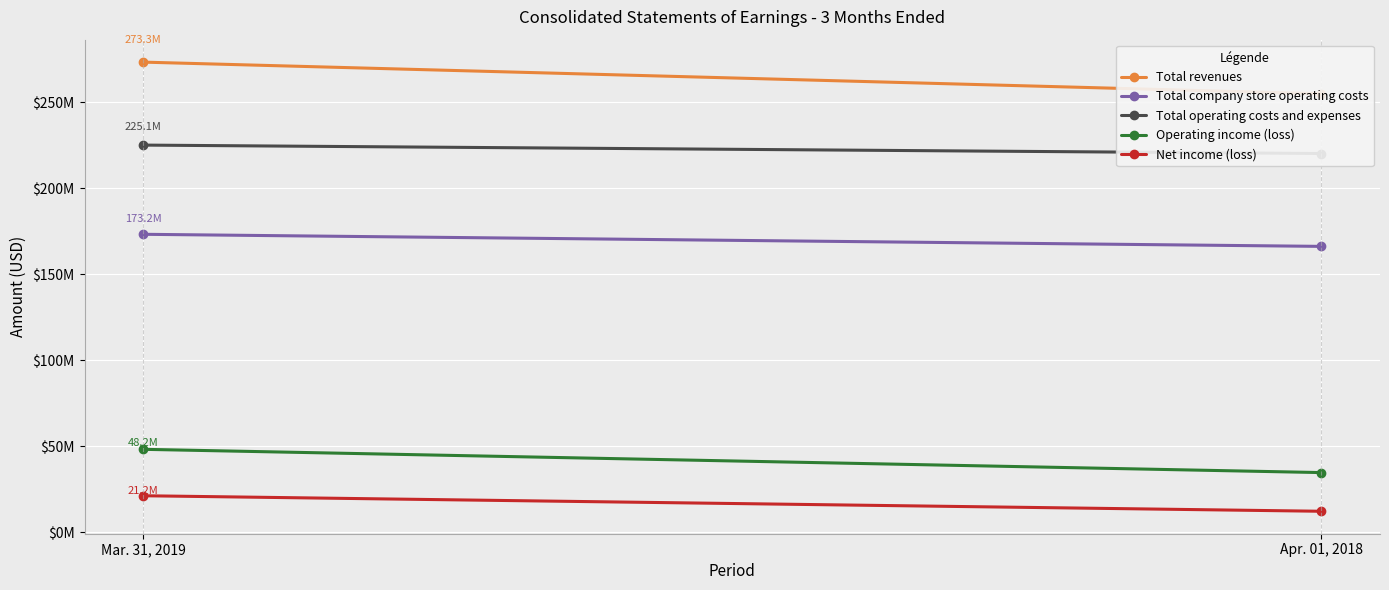

What is the sum of all Total operating costs and expenses values?

445271000